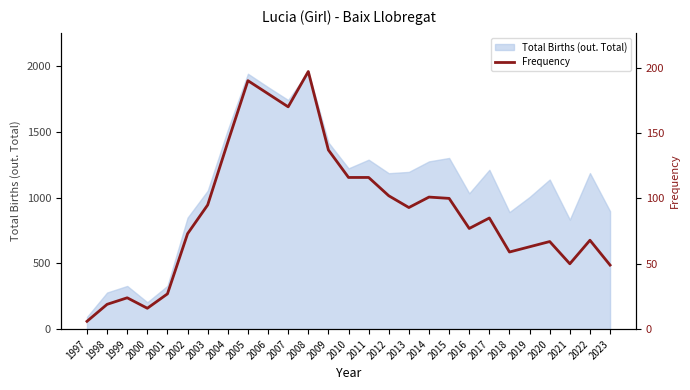

What is the difference between the values at 2003 and 2007?

75